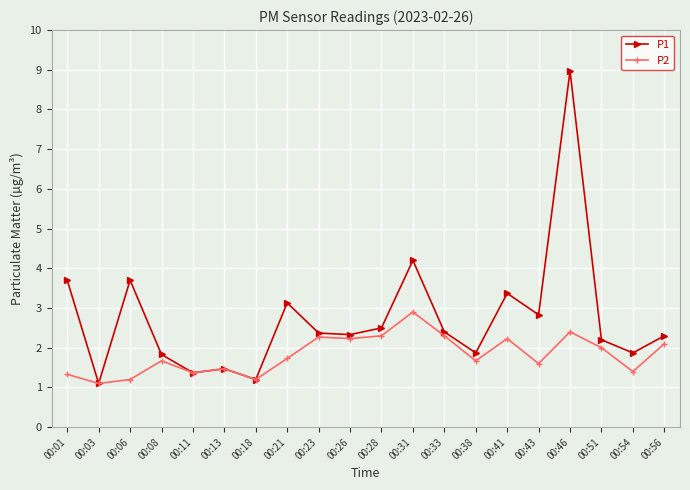

How many data points does each series have?

20